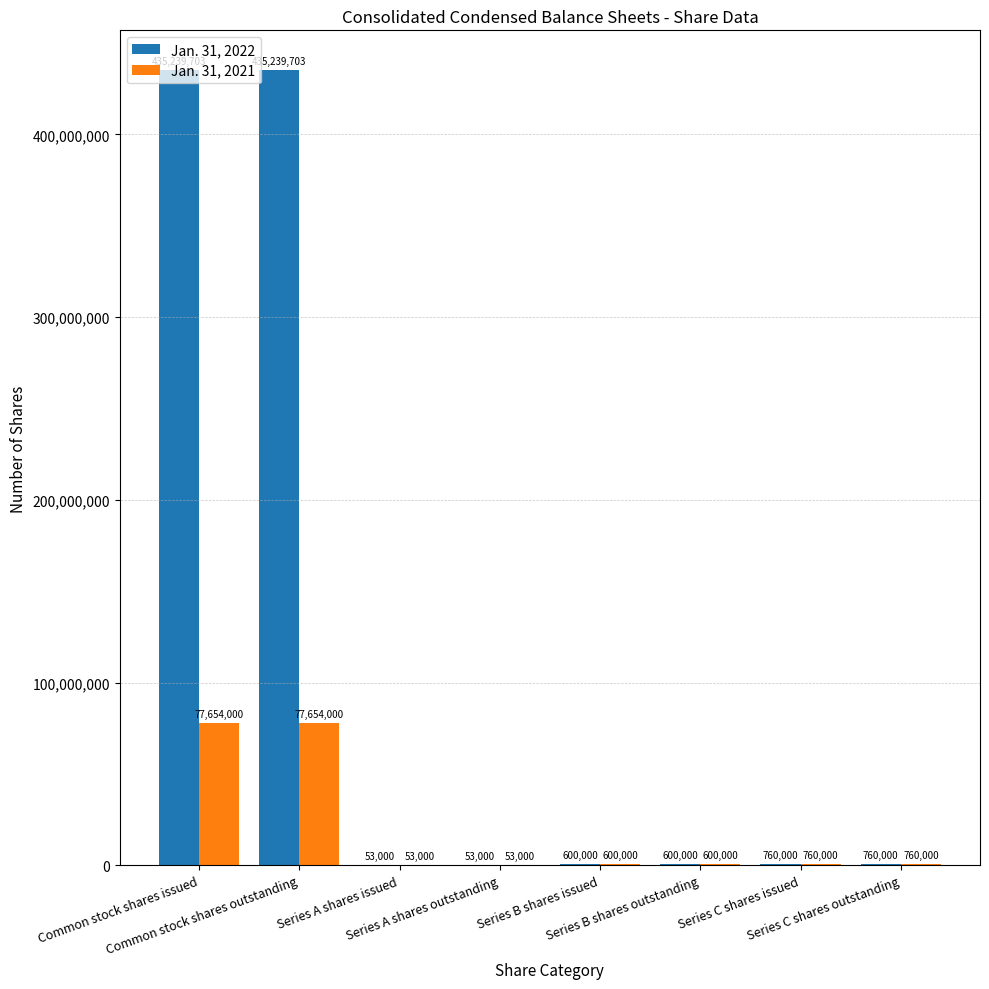

True or false: Jan. 31, 2022 has a value of 760000 at Series C shares issued.

True